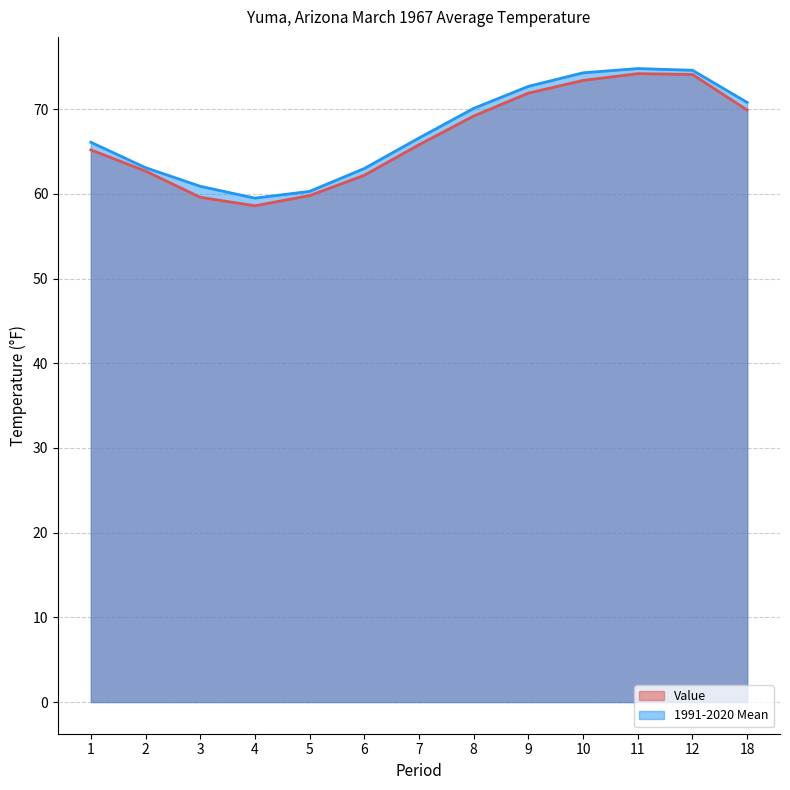

True or false: 1991-2020 Mean and Value intersect in this chart.

False